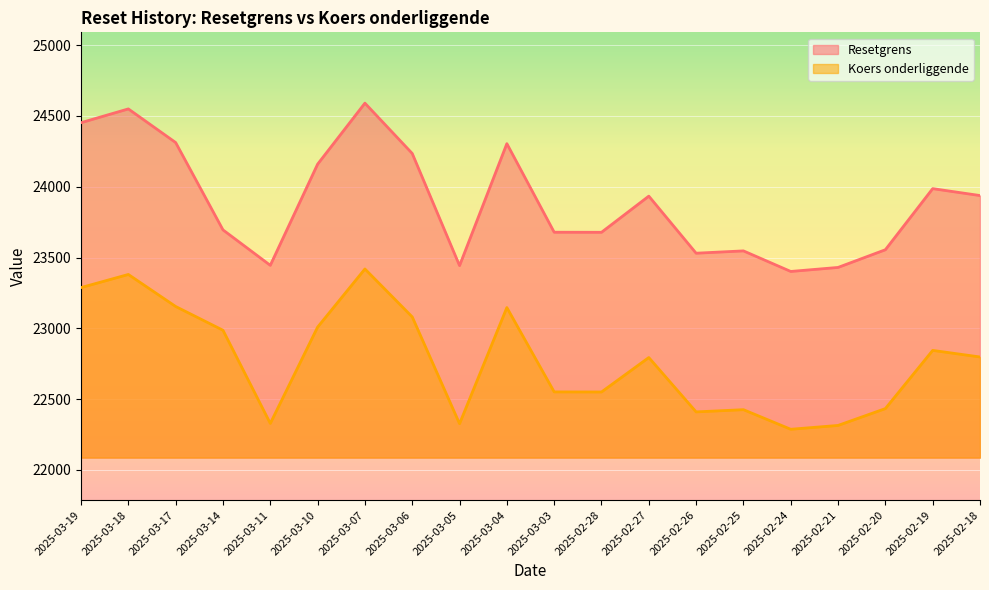

Which category has the highest value in the Koers onderliggende series?

2025-03-07